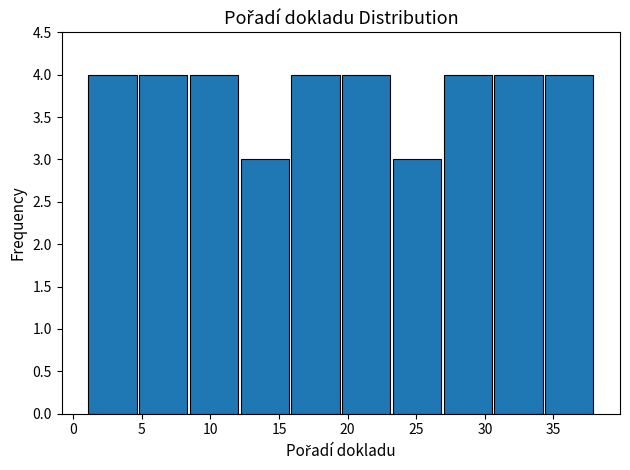

Reading left to right, transcribe this chart: for each bar, give the range it covers on the x-axis and its height. Neither the bar edges nor the heights are printed on the chart, so give them approximately, as read against the axes.

1.0 to 4.7: 4
4.7 to 8.4: 4
8.4 to 12.1: 4
12.1 to 15.8: 3
15.8 to 19.5: 4
19.5 to 23.2: 4
23.2 to 26.9: 3
26.9 to 30.6: 4
30.6 to 34.3: 4
34.3 to 38.0: 4